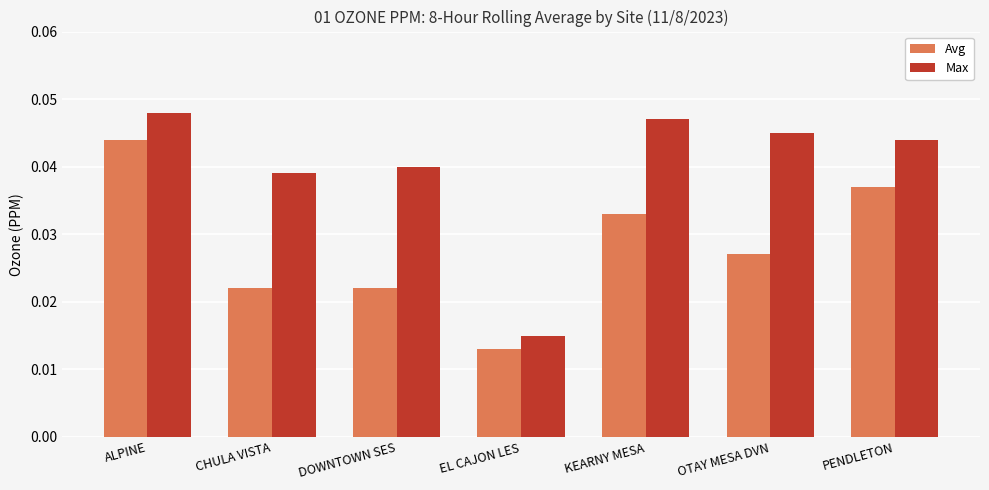

Which category has the highest value across all series?

ALPINE